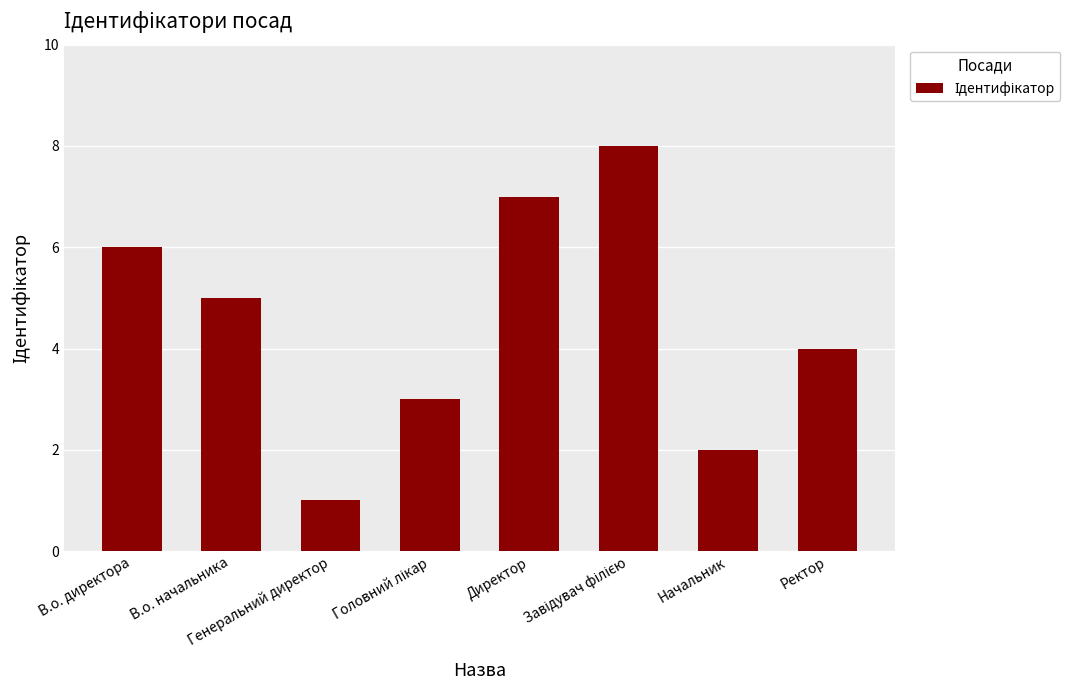

What is the smallest value displayed?

1